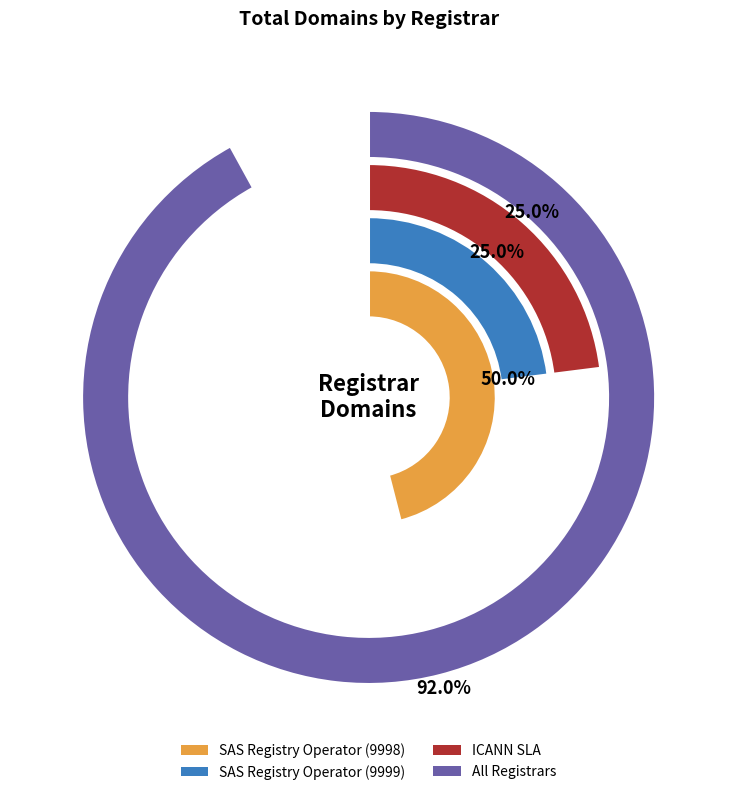

The ICANN SLA slice represents 20% of the pie. True or false?

False